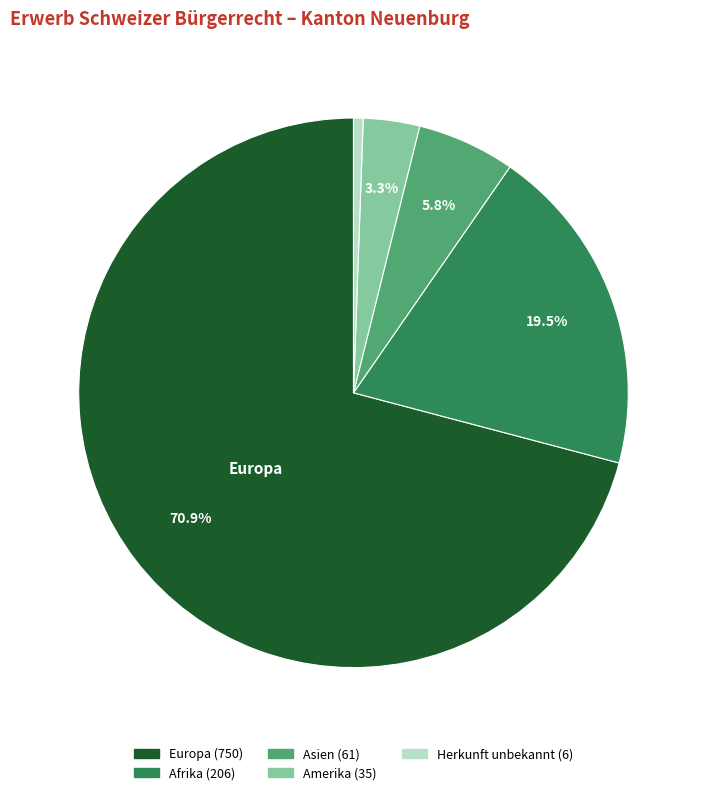

To the nearest percent, what is the average slice percentage?

20%